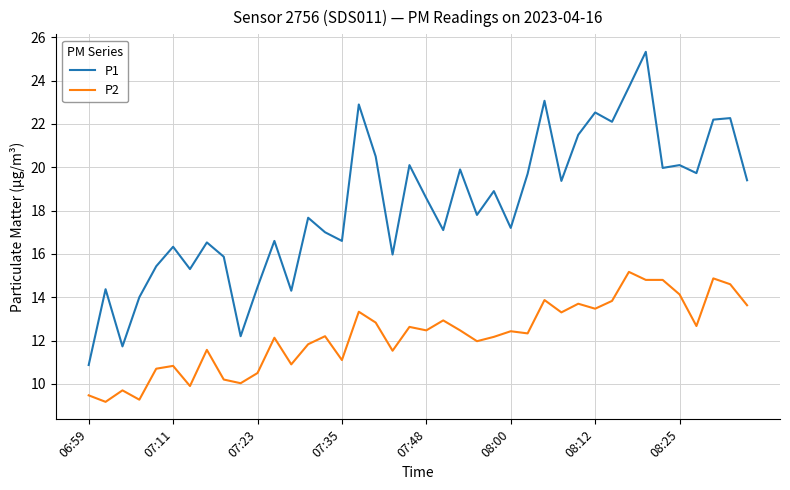

Does the chart have visible grid lines?

Yes